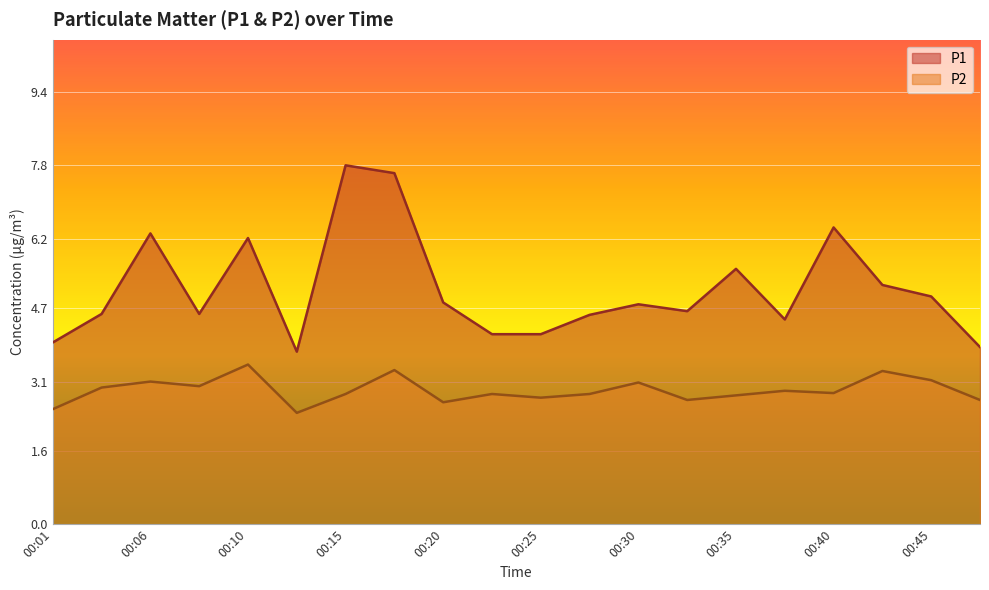

At 00:15, list the series in order from largest to smallest.

P1, P2